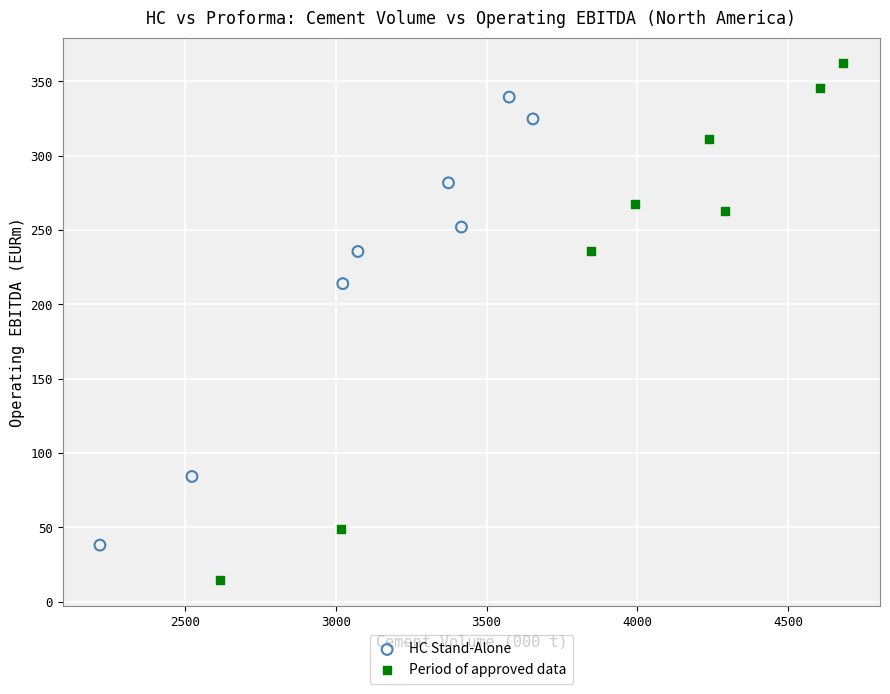

Which series reaches the minimum Y coordinate?

Period of approved data